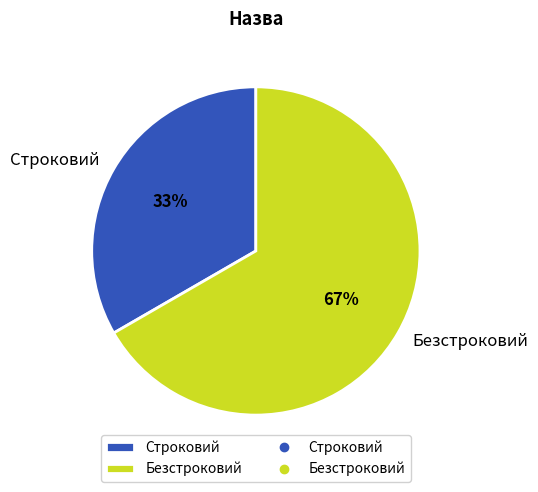

Does any single category account for the majority?

Yes